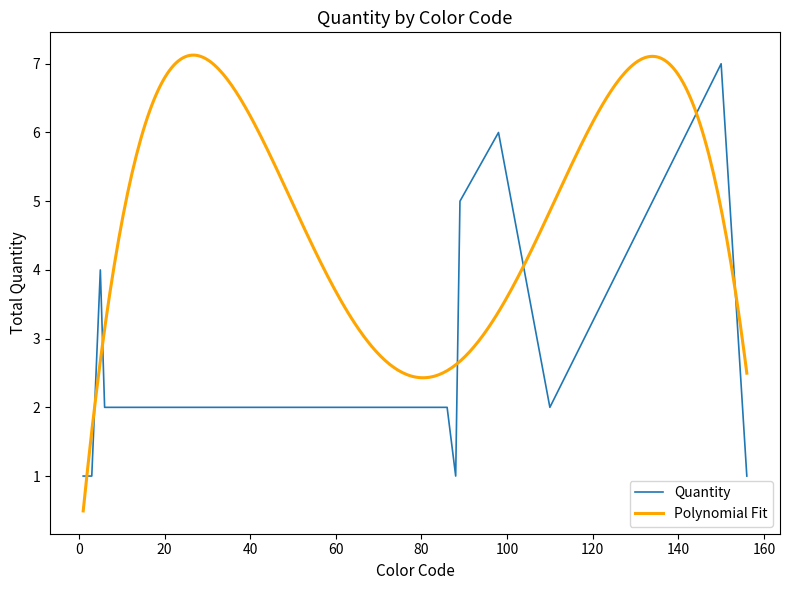

Reading left to right, extract all data points from this chart.

1=1	2=1	3=1	5=4	6=2	85=2	86=2	88=1	89=5	98=6	110=2	150=7	156=1